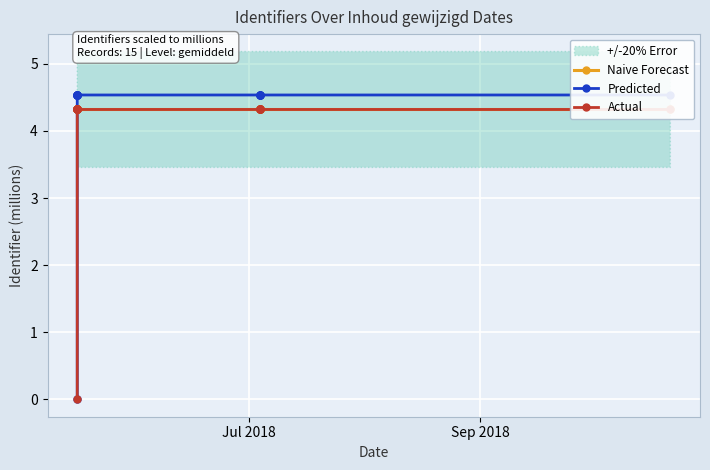

Is the value of Actual at 8 greater than the value of Naive Forecast at 2?

Yes